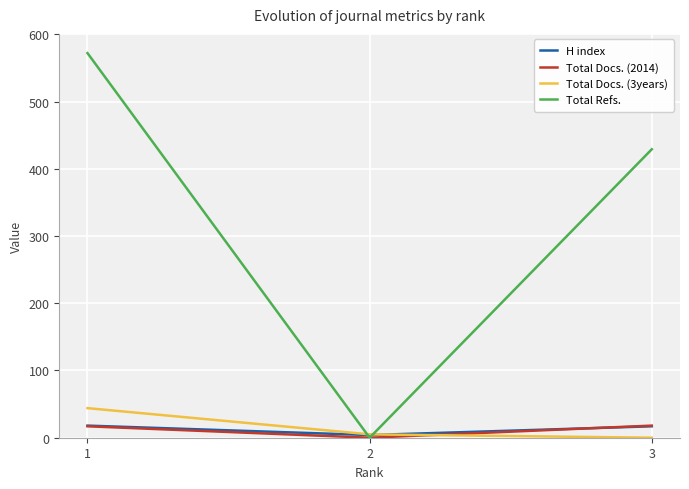

What is the highest value of the Total Refs. series?

572